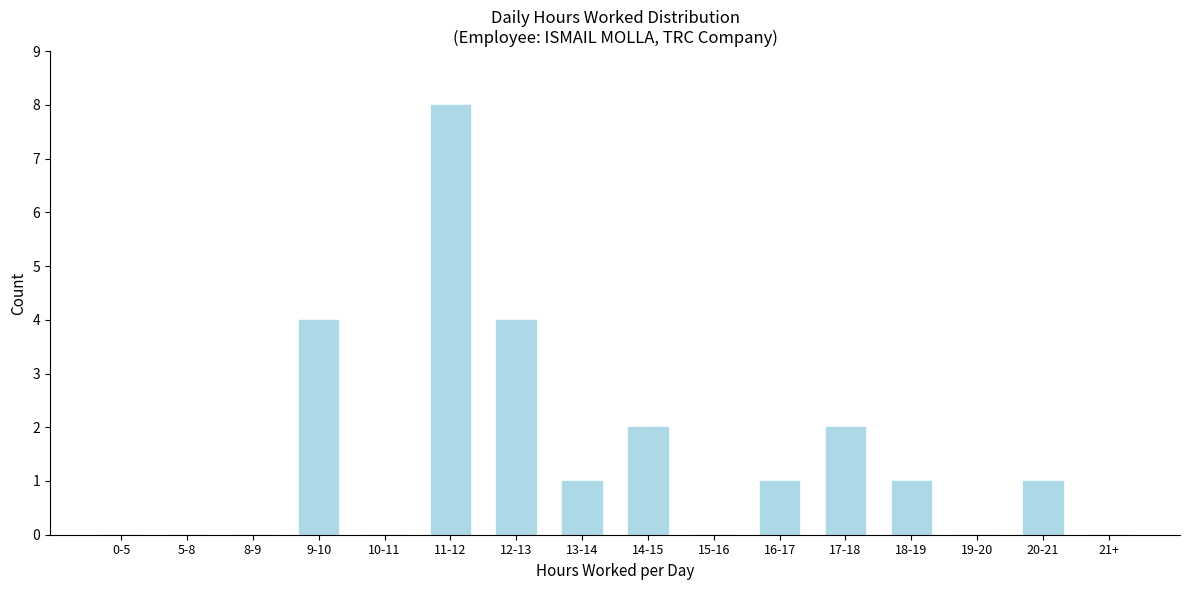

Reading left to right, extract all data points from this chart.

0-5=0	5-8=0	8-9=0	9-10=4	10-11=0	11-12=8	12-13=4	13-14=1	14-15=2	15-16=0	16-17=1	17-18=2	18-19=1	19-20=0	20-21=1	21+=0